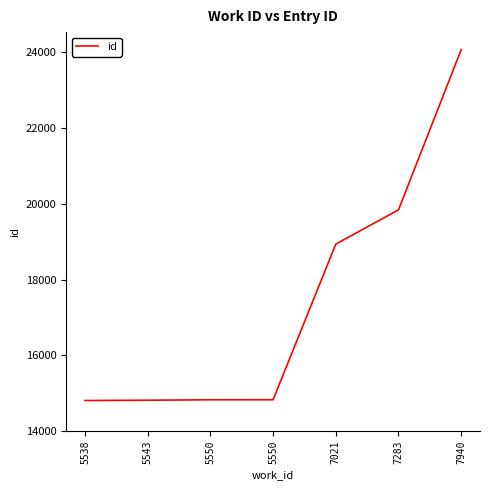

How many categories are shown in the chart?

7